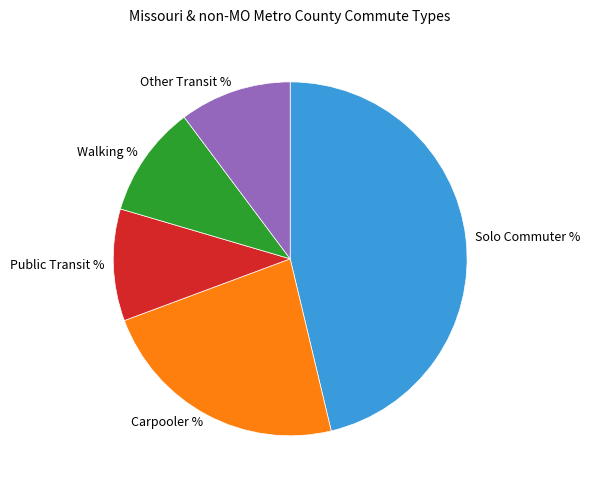

Does any single category account for the majority?

No